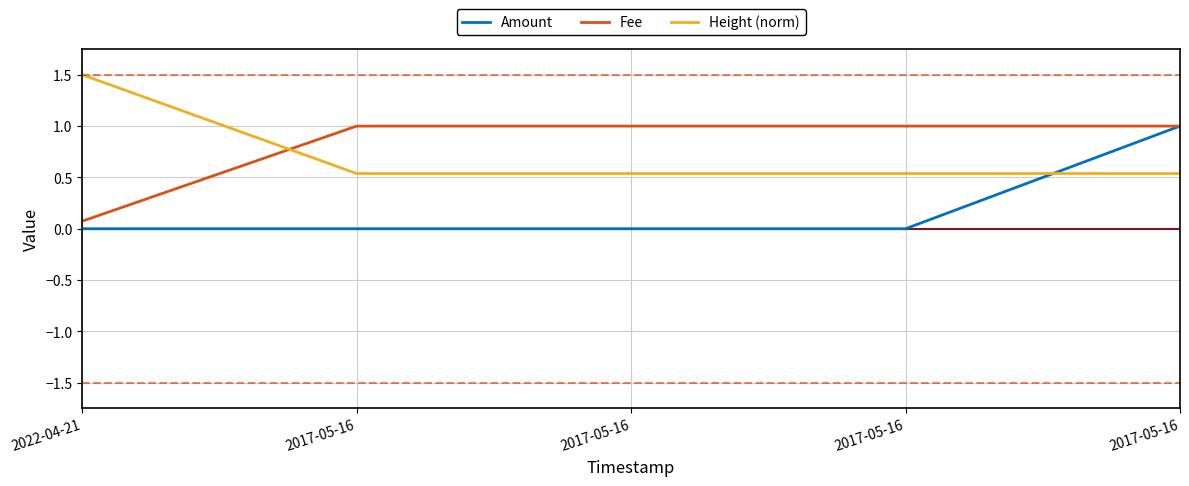

Which series ends up on top after the final intersection of Height (norm) and Fee?

Fee